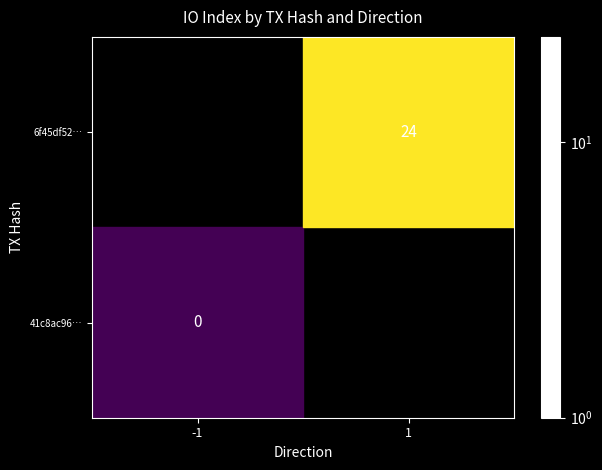

True or false: 6f45df52… has a value of 40 at 1.

False